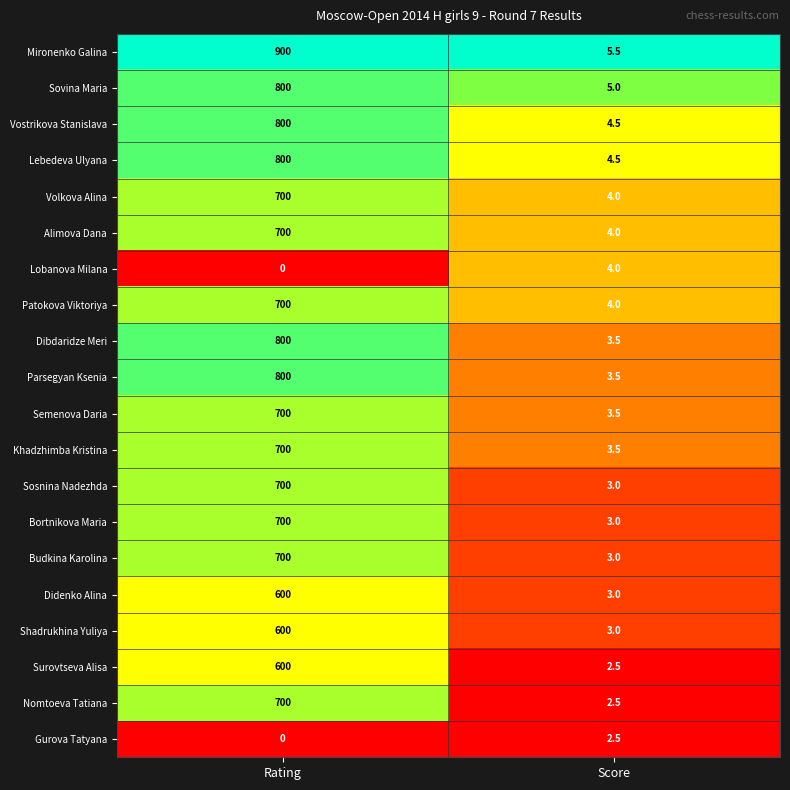

How many distinct data groups are displayed?

20